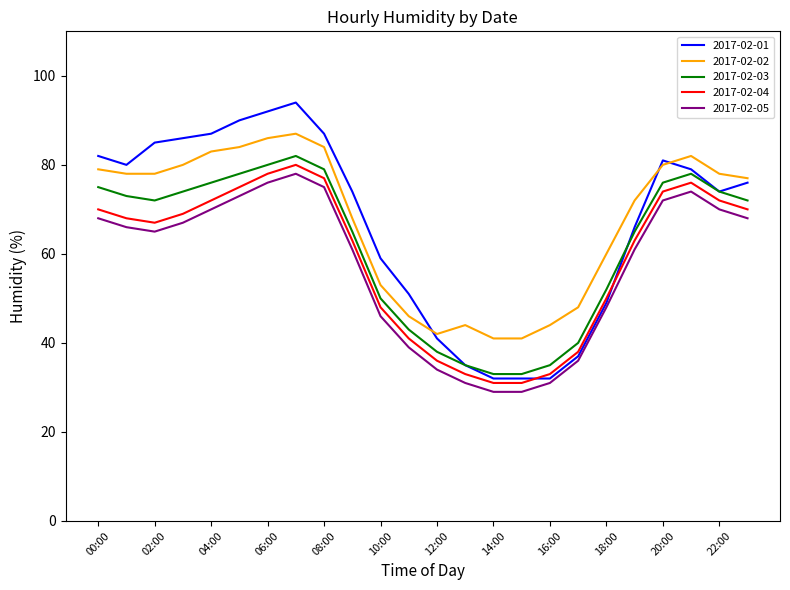

How many interior local peaks does the 2017-02-02 series have?

3